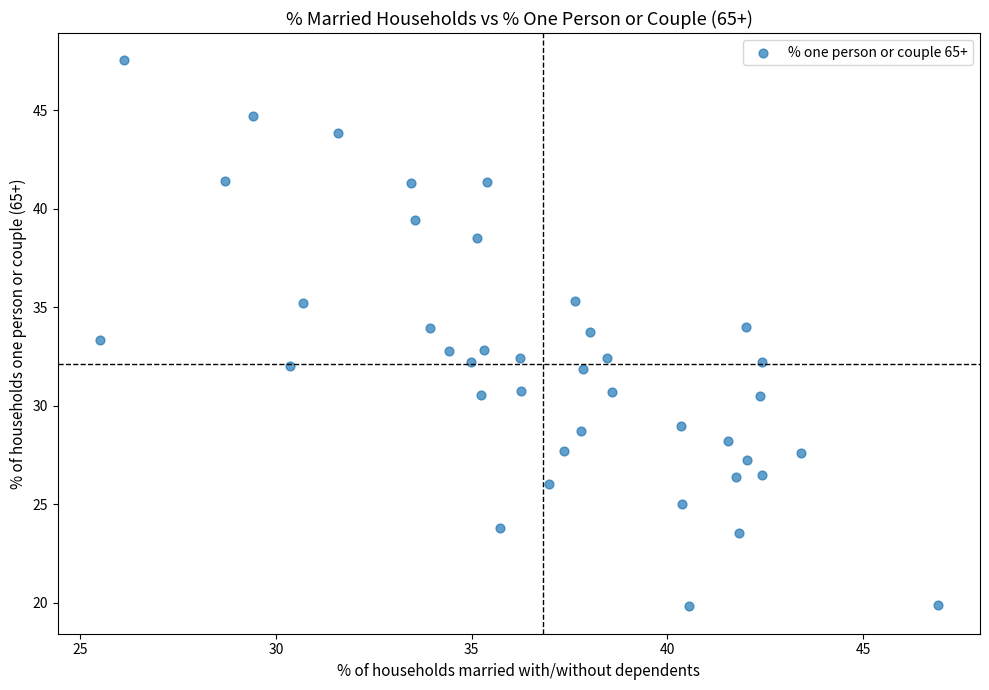

What is the range of Y values (max minus min)?

27.7